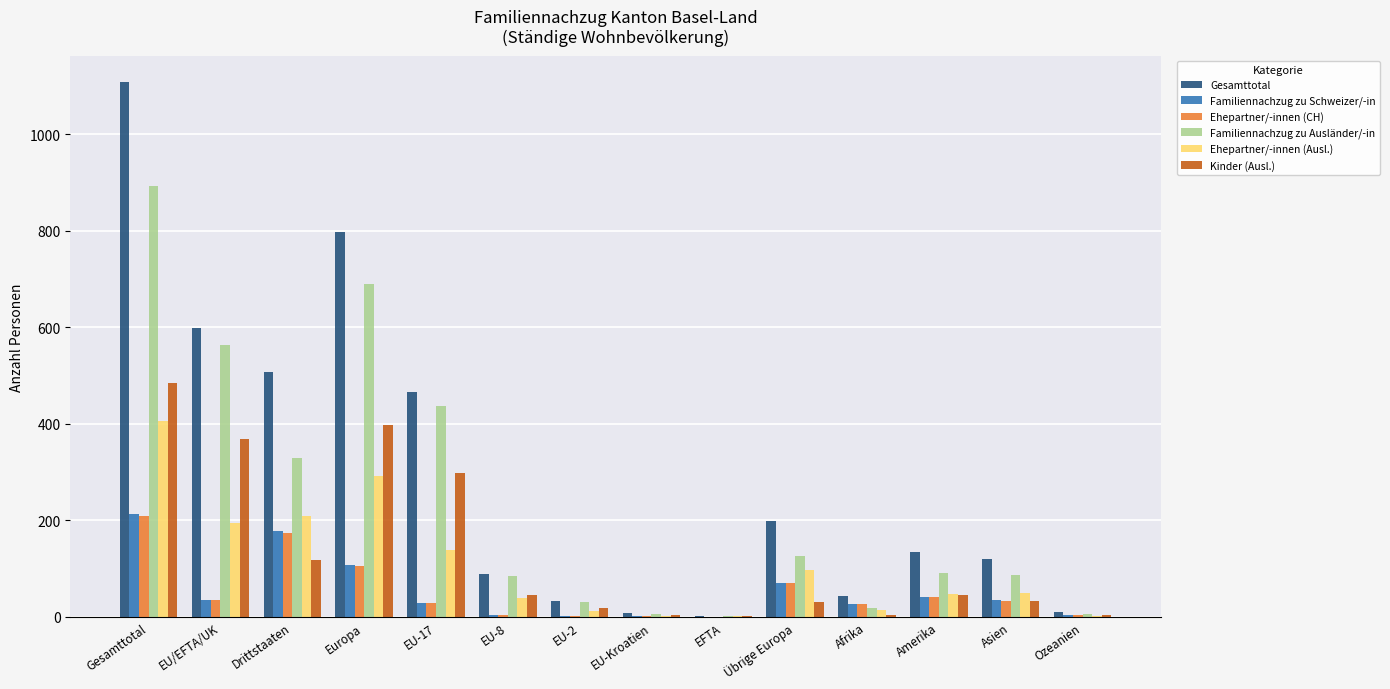

The Ehepartner/-innen (Ausl.) series shows 138 at EU-17. True or false?

True